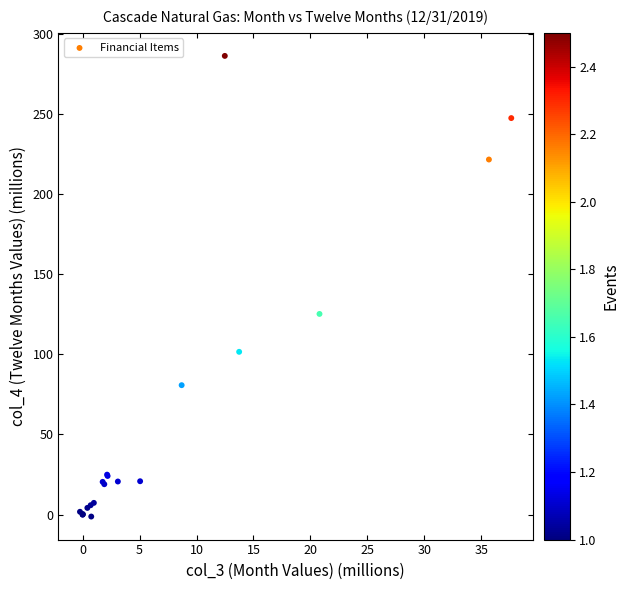

What Y value in the scatter plot is closest to 142?

125.2